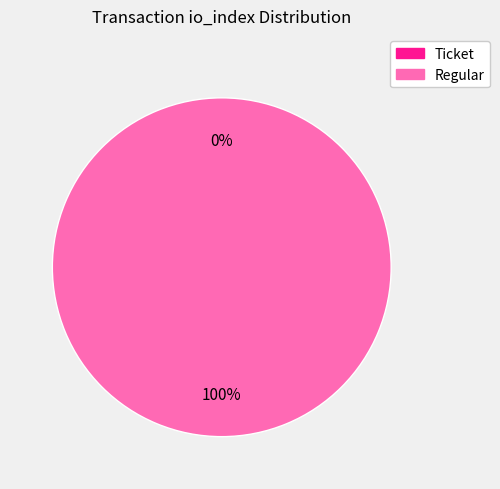

To the nearest percent, what is the average slice percentage?

50%